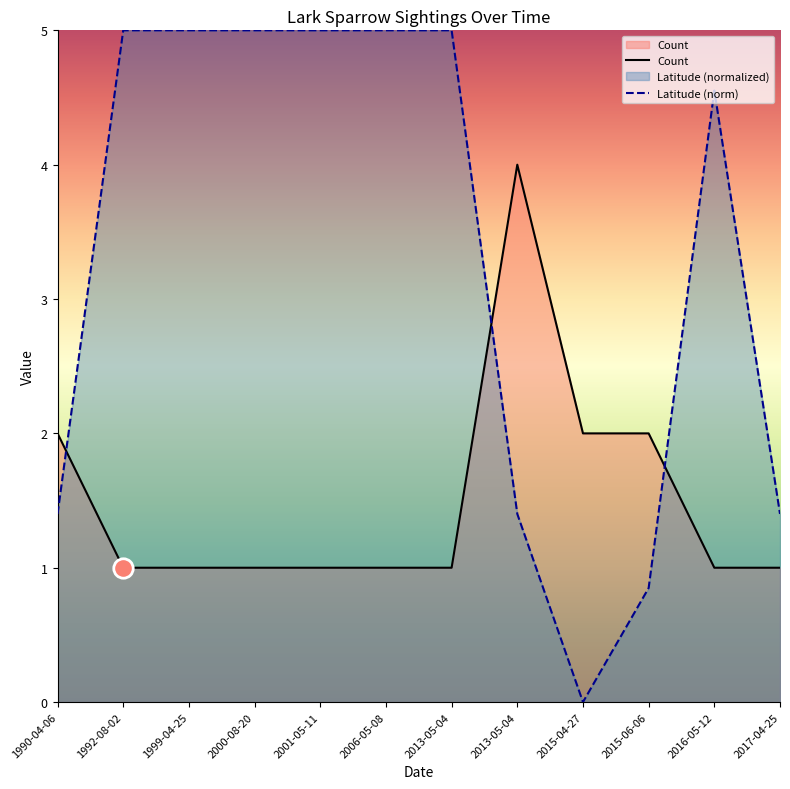

Rank the series by their average value, from highest to lowest.

Latitude (norm), Count